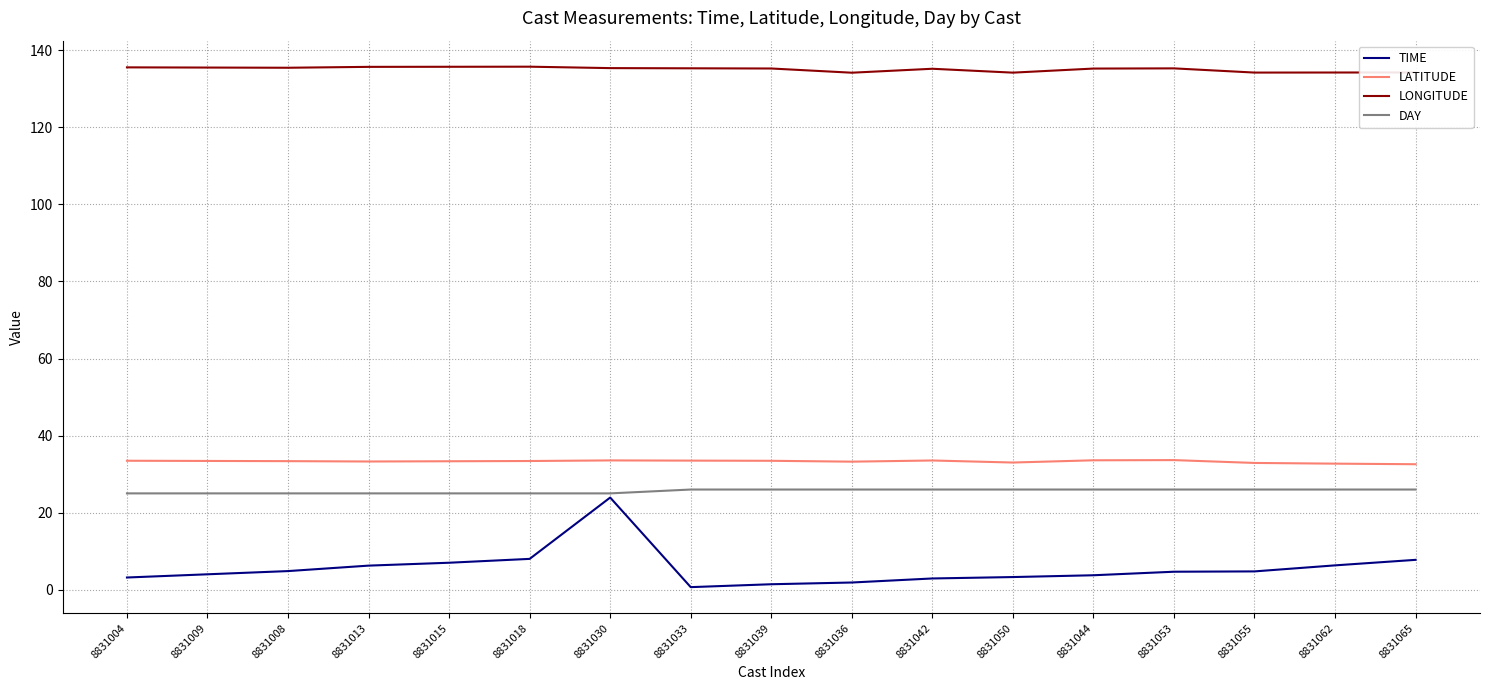

What is the minimum value shown in the chart?

0.7